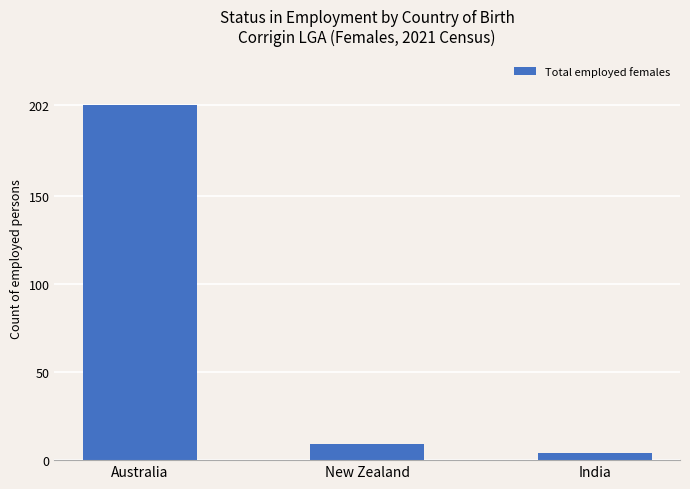

What is the change in value from Australia to New Zealand?

-193